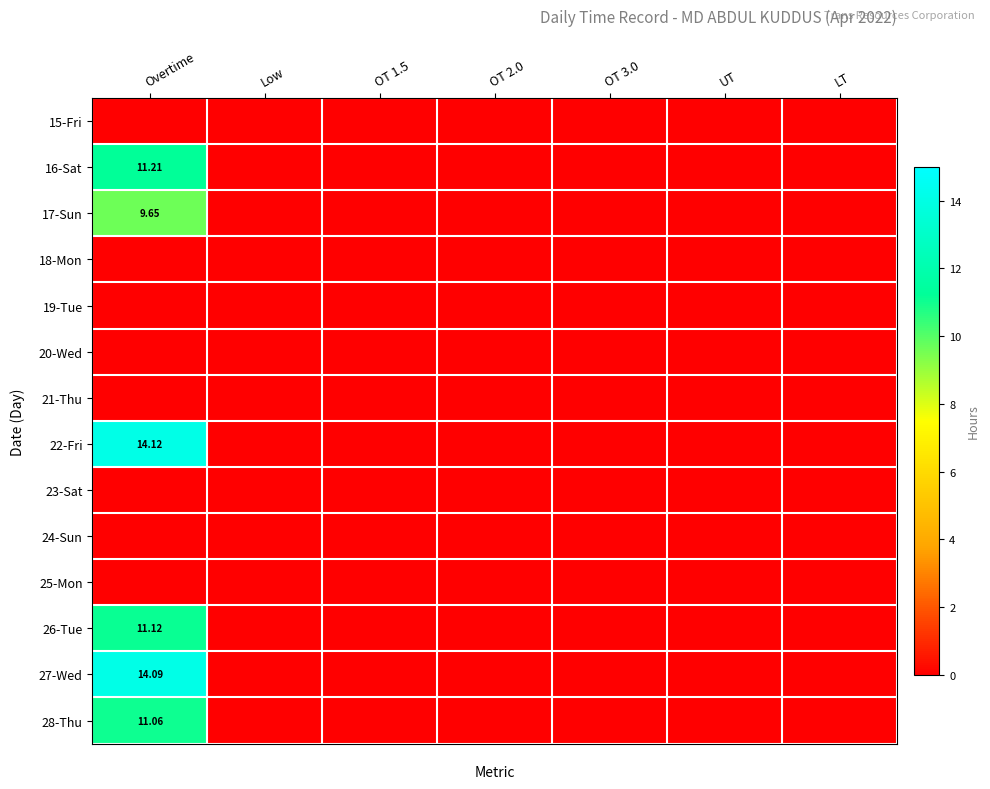

The value of 27-Wed at UT is 0.0. True or false?

True